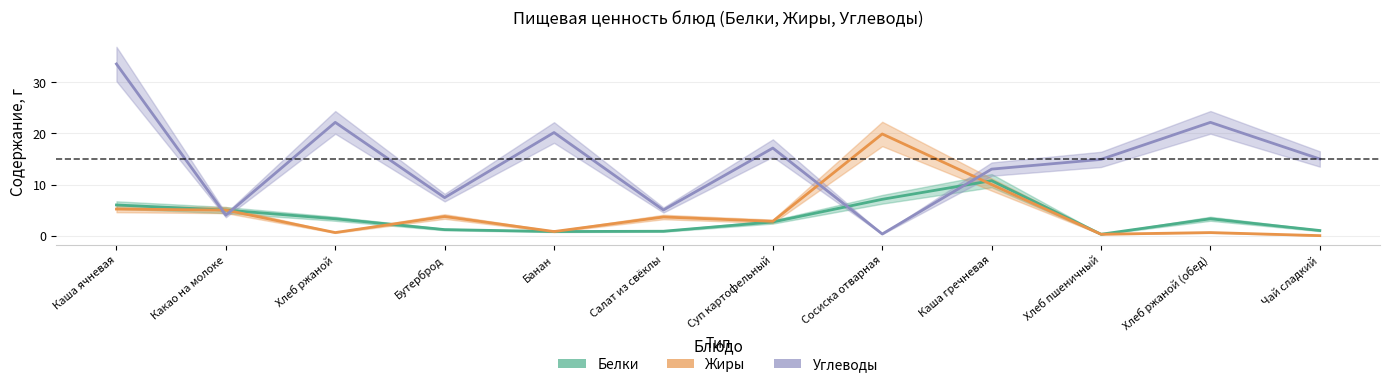

What is the lowest value of the Белки series?

0.3